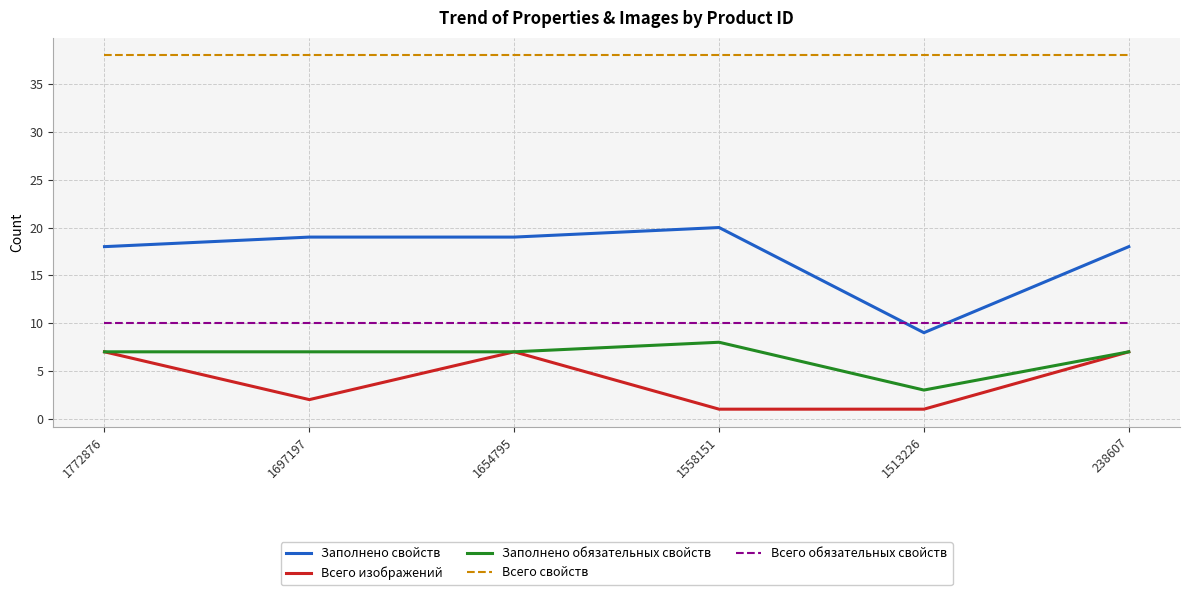

What is the maximum value shown in the chart?

38